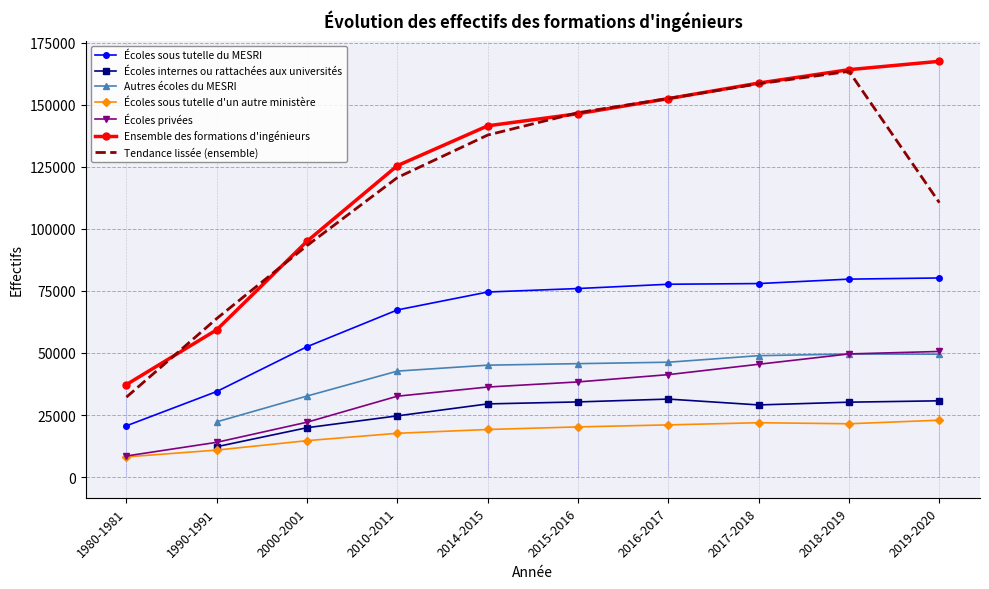

True or false: Écoles sous tutelle du MESRI and Écoles privées intersect in this chart.

False